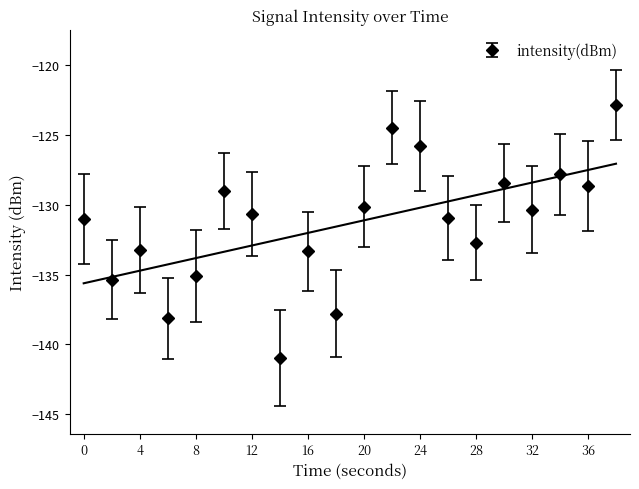

What is the value of the 9th point from the left?

-133.3